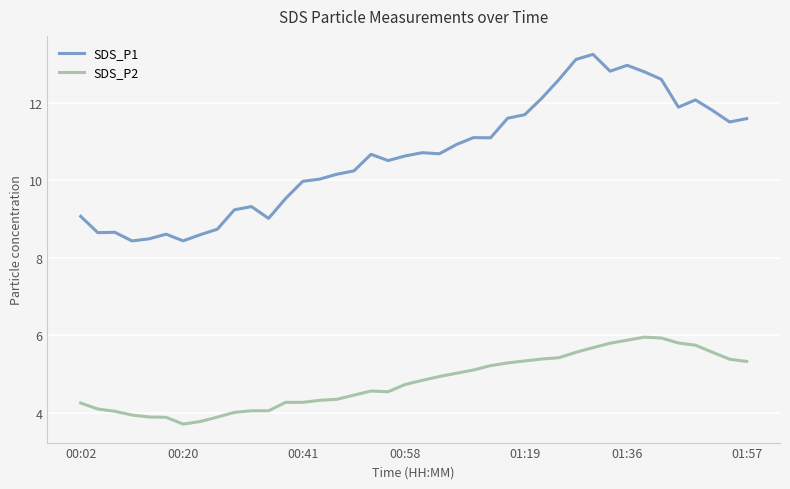

Which series has the widest spread of values?

SDS_P1